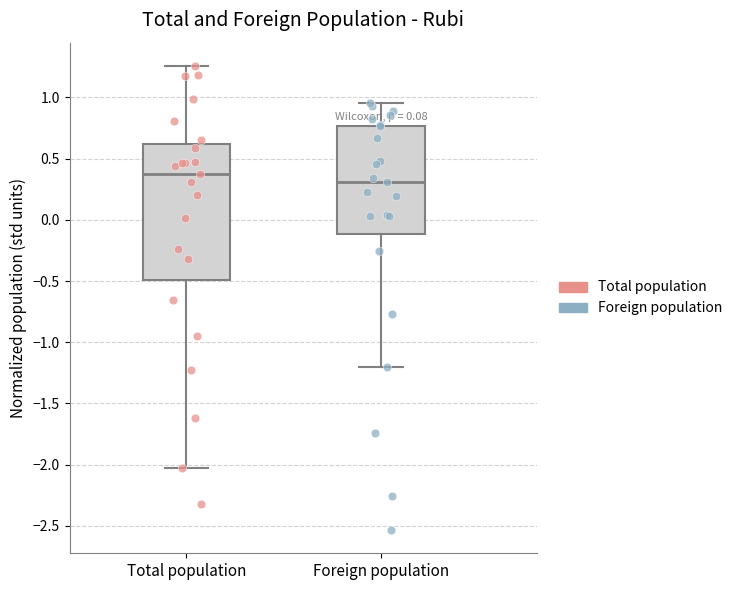

Where does the median line of the box for Foreign population sit on the y-axis? The values are not printed on the chart, so give them approximately, as read against the axis.

0.30